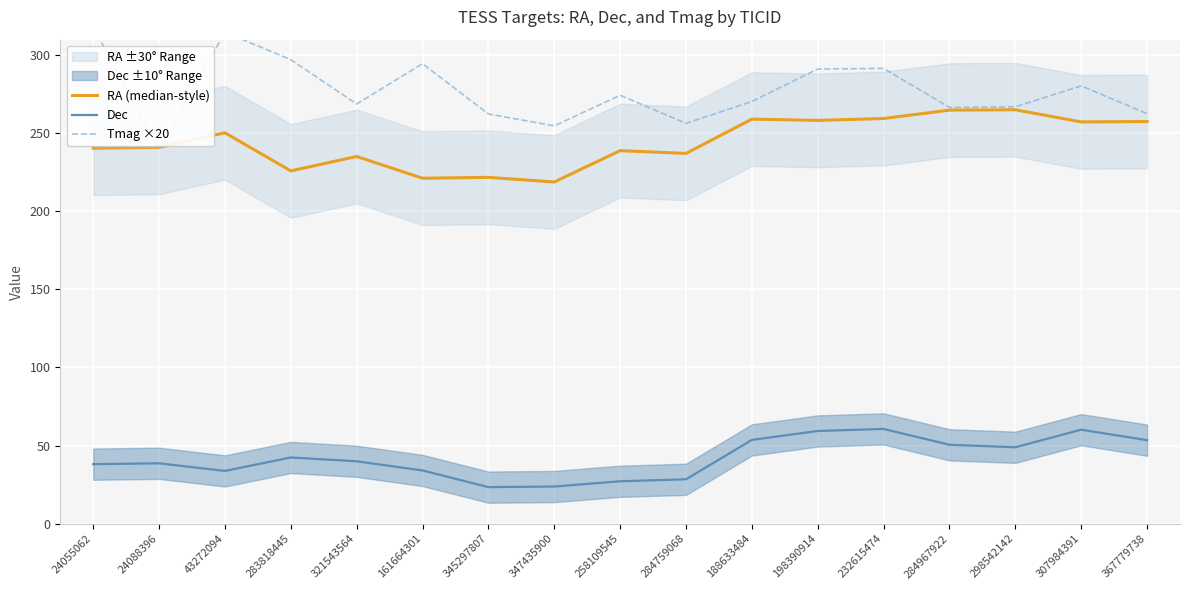

True or false: Dec and RA (median-style) intersect in this chart.

False